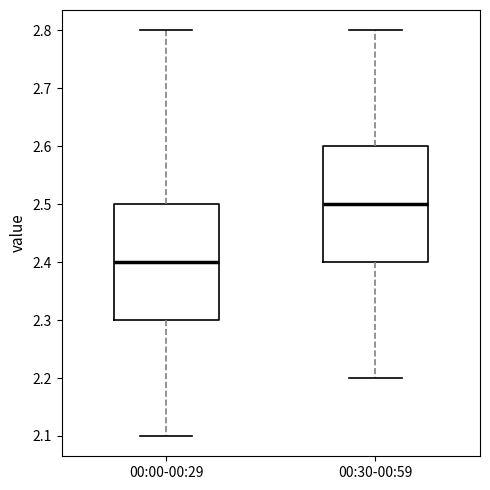

Reading left to right, read every box against the y-axis: the position of its median line, the range the box covers, and the ends of its whiskers. The values are not printed on the chart, so give them approximately, as read against the axis.

00:00-00:29: median 2.4, box 2.3 to 2.5, whiskers 2.1 to 2.8
00:30-00:59: median 2.5, box 2.4 to 2.6, whiskers 2.2 to 2.8